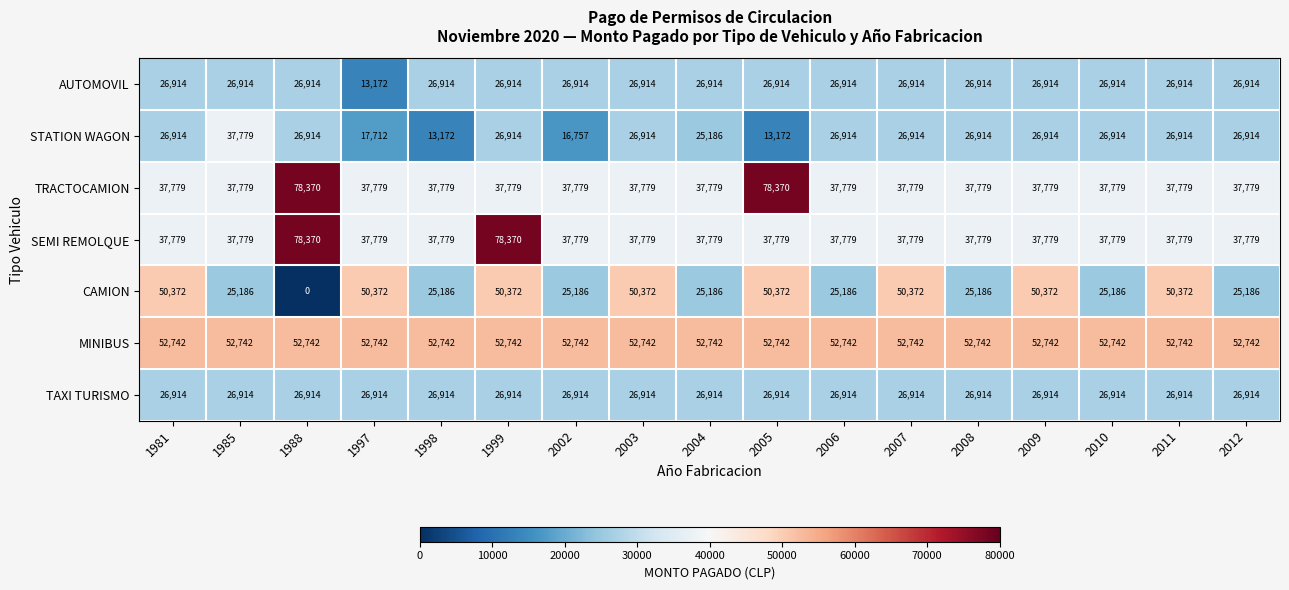

Which series has the widest spread of values?

CAMION